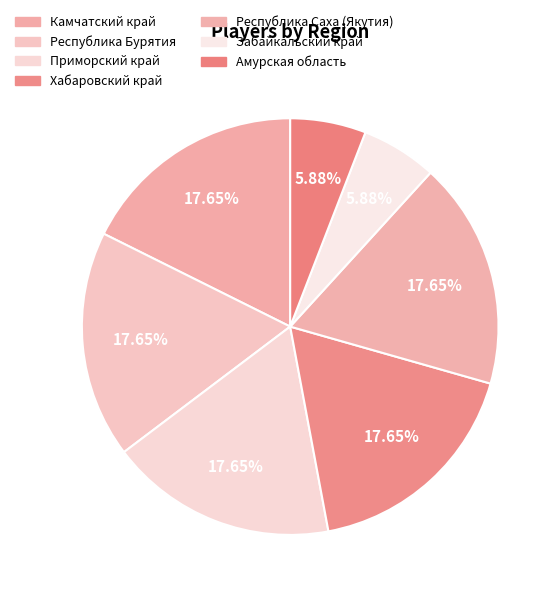

The Забайкальский край slice represents 6% of the pie. True or false?

True